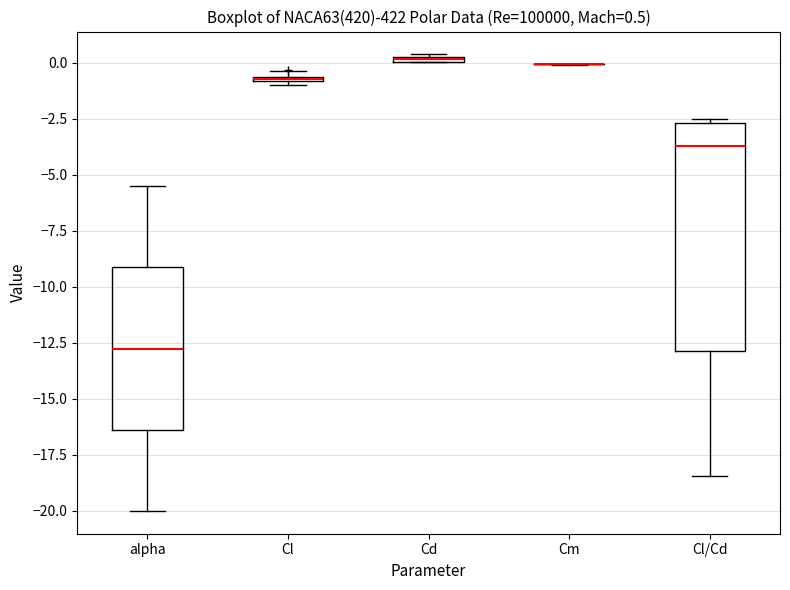

Which box is the tallest, from its lower edge to its upper edge?

Cl/Cd